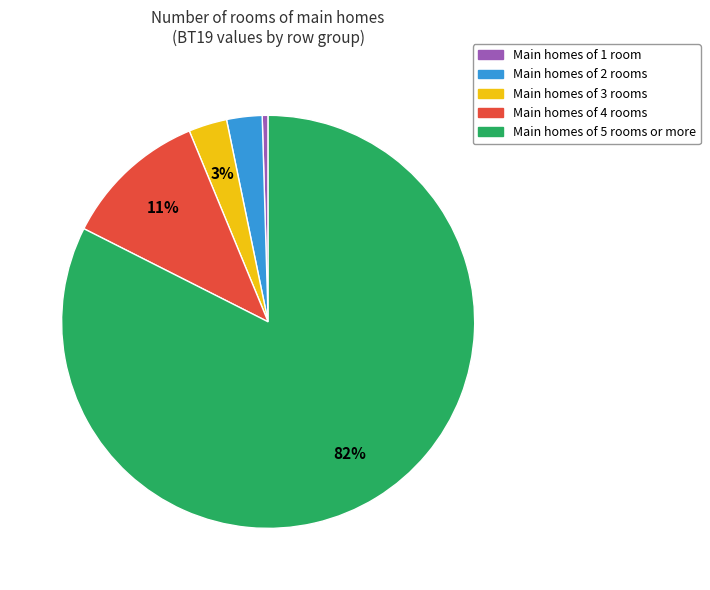

To the nearest percent, what percentage of the pie is Main homes of 4 rooms?

11%